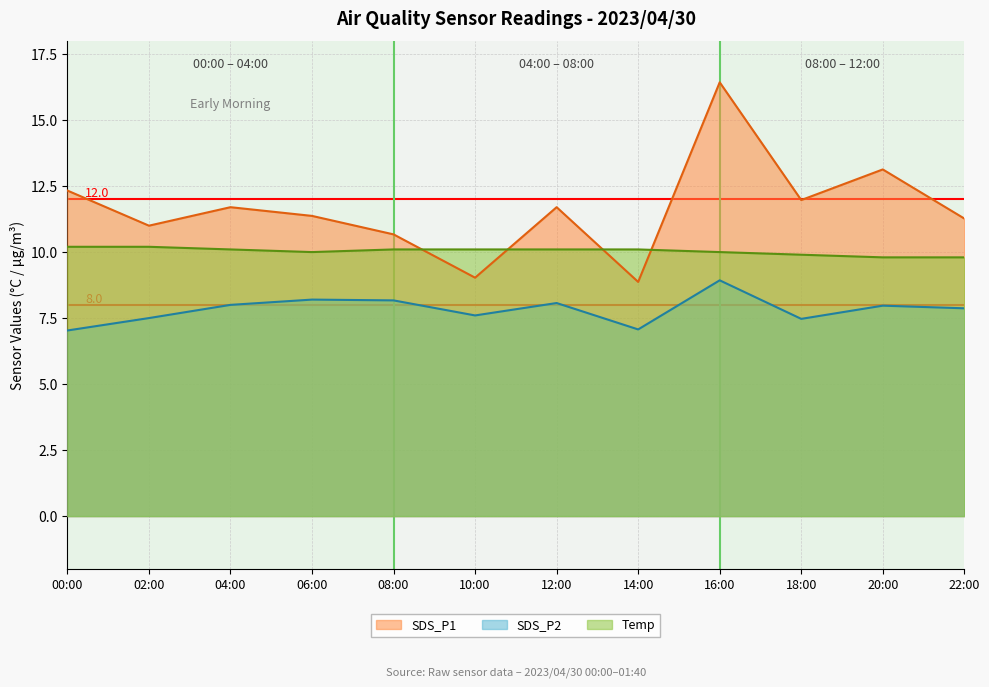

How many data points in Temp are above 10?

7